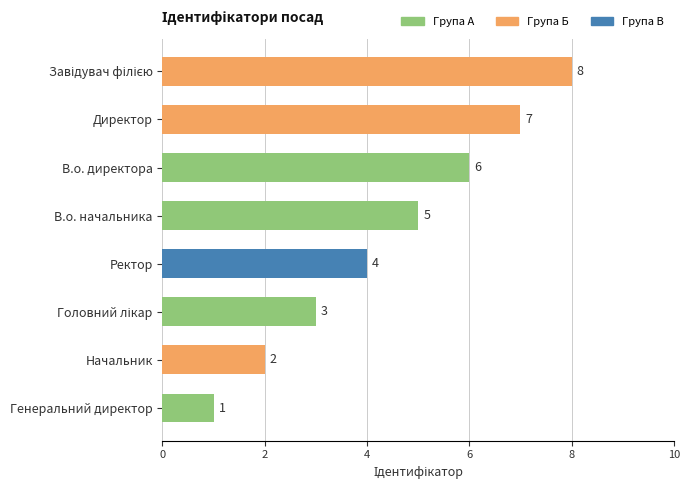

How many values are between 3 and 7?

5